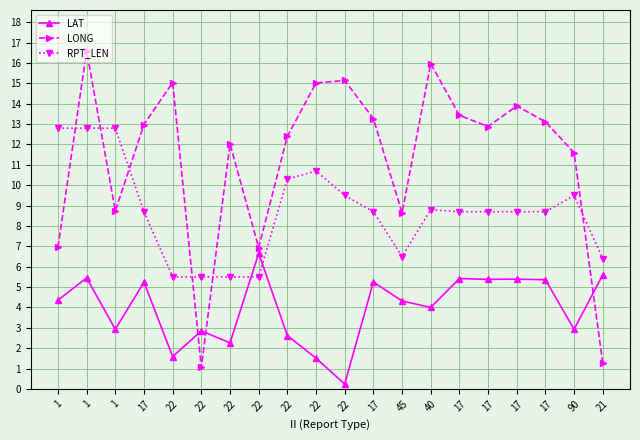

Is this an area chart (filled region under the line)?

No